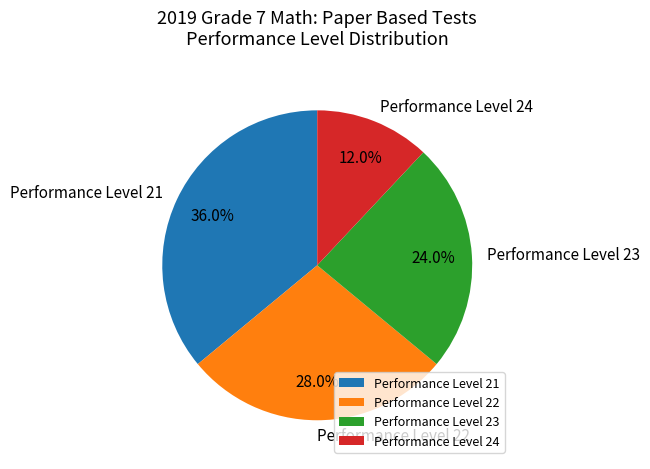

Rank the categories by value from lowest to highest.

Performance Level 24, Performance Level 23, Performance Level 22, Performance Level 21